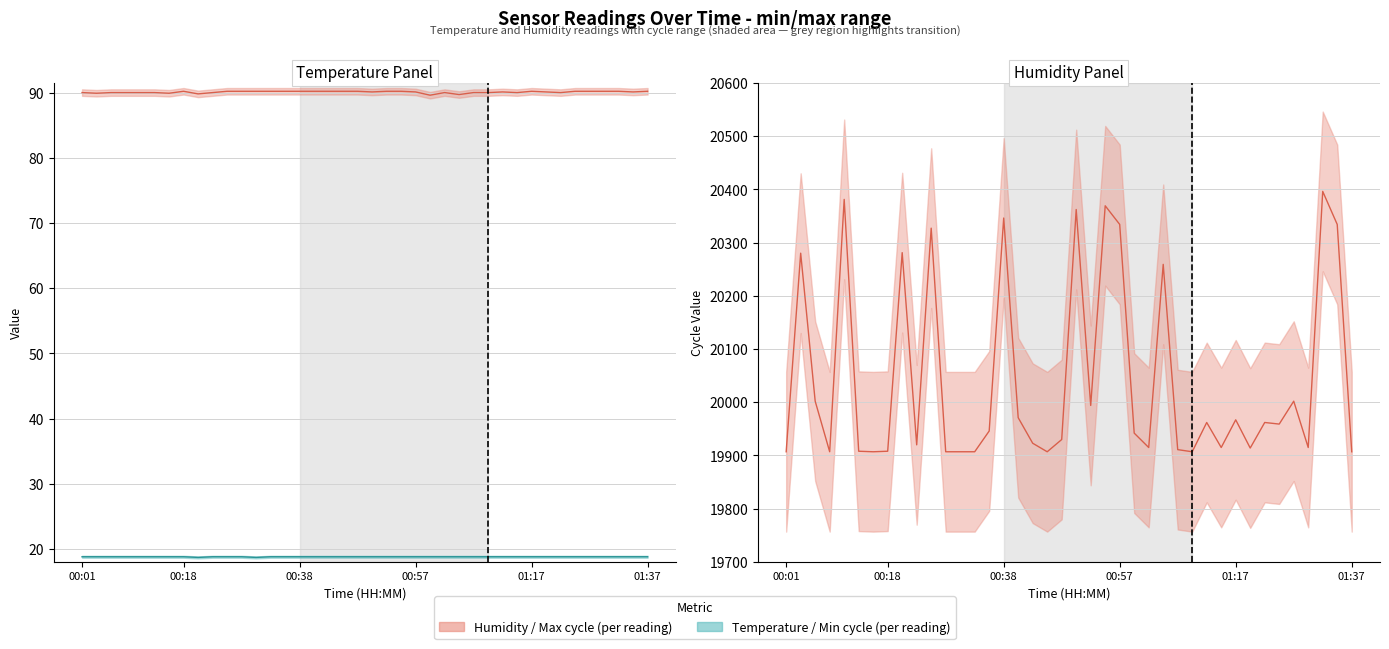

How many values in the Humidity series exceed 90?

24